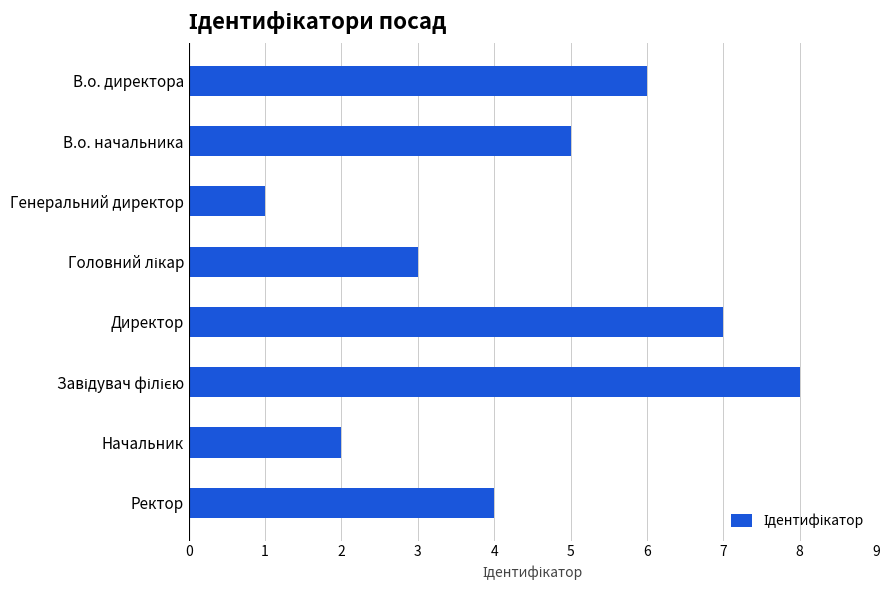

Reading top to bottom, transcribe all the data shown in this chart.

6	5	1	3	7	8	2	4